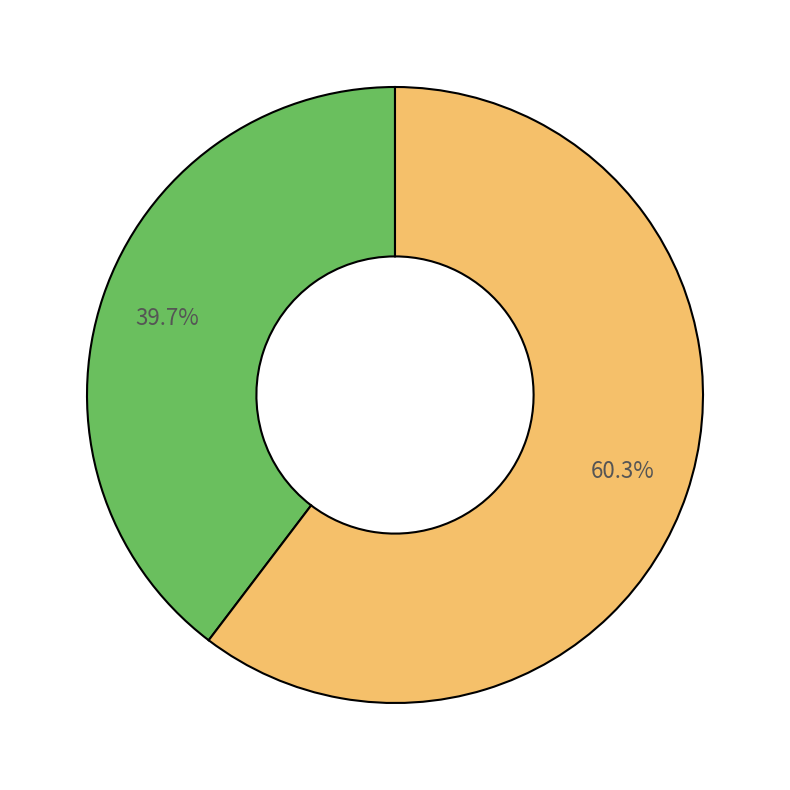

How many slices are in this pie chart?

2